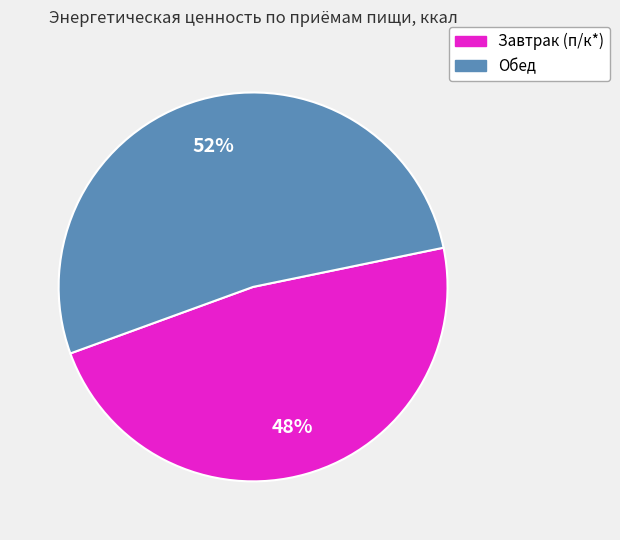

To the nearest percent, what is the average slice percentage?

50%